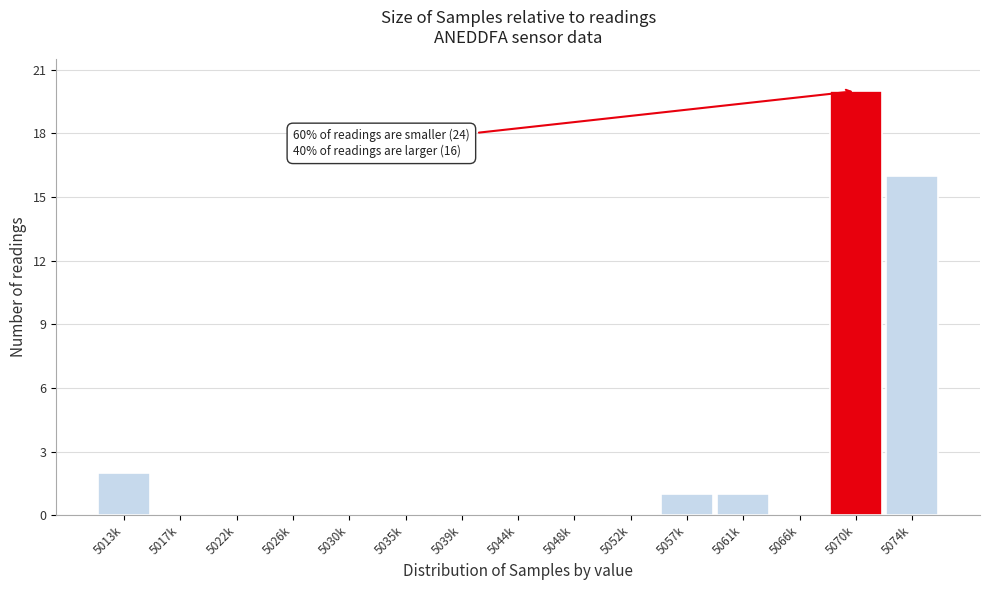

Reading left to right, what are all the values shown in this chart?

5013k=2	5017k=0	5022k=0	5026k=0	5030k=0	5035k=0	5039k=0	5044k=0	5048k=0	5052k=0	5057k=1	5061k=1	5066k=0	5070k=20	5074k=16